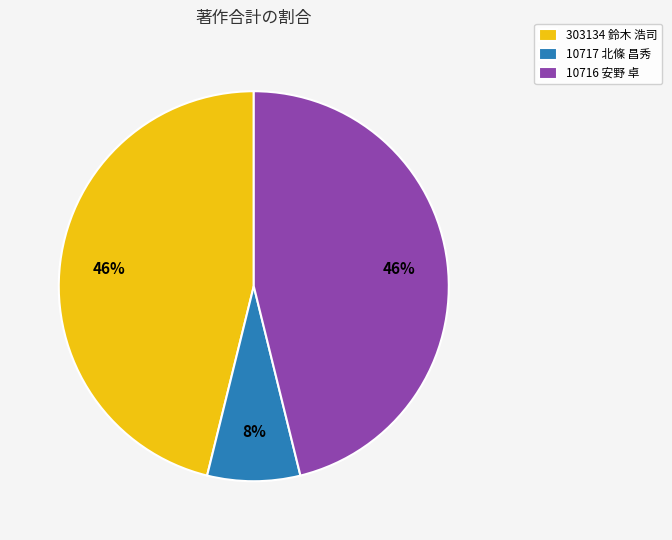

True or false: 10716 安野 卓 accounts for 46% of the total.

True